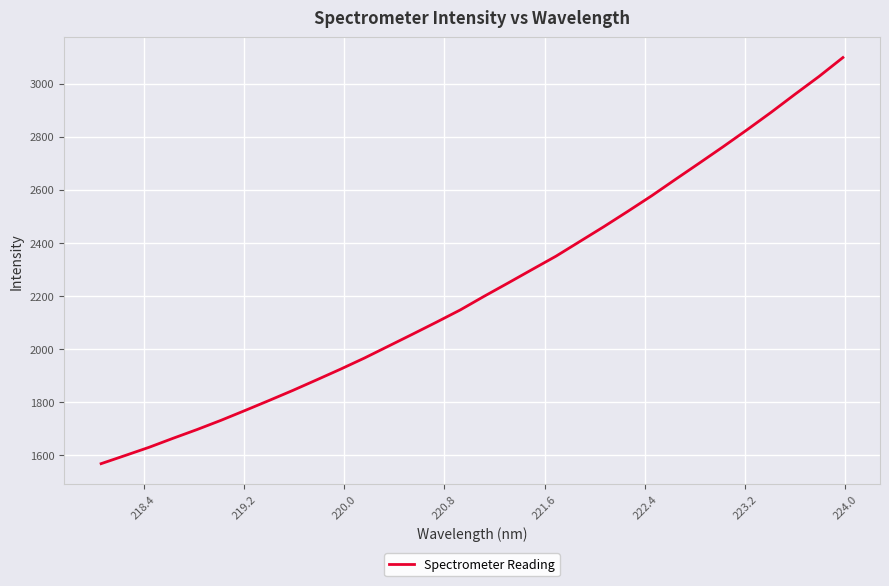

What is the minimum value shown in the chart?

1567.8